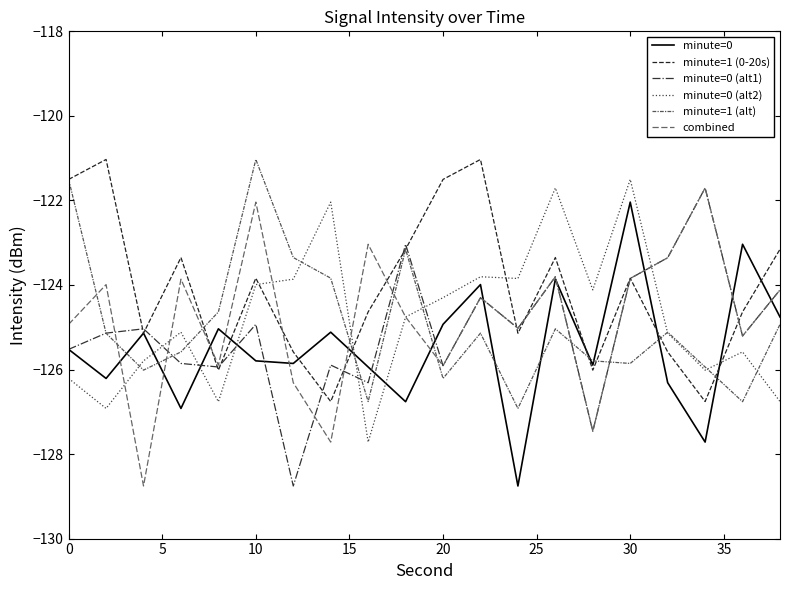

Which series has the largest range (max minus min)?

minute=0 (alt1)